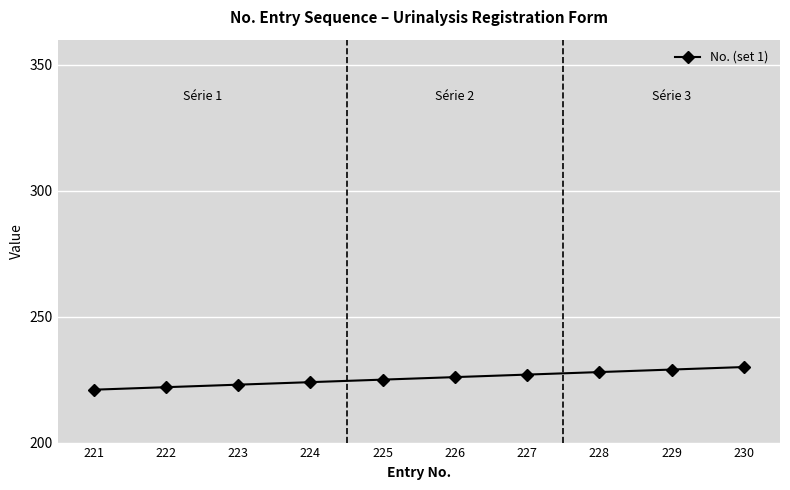

What is the ratio of the value at 225 to the value at 224?

1.0